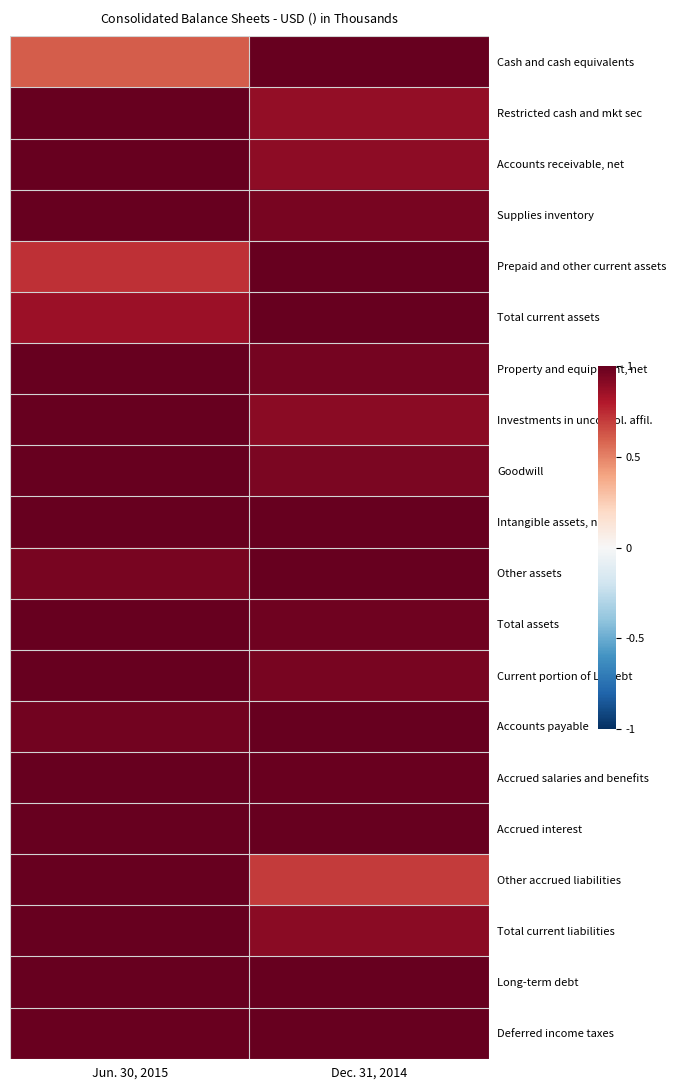

At how many categories does at least one series exceed 0?

2